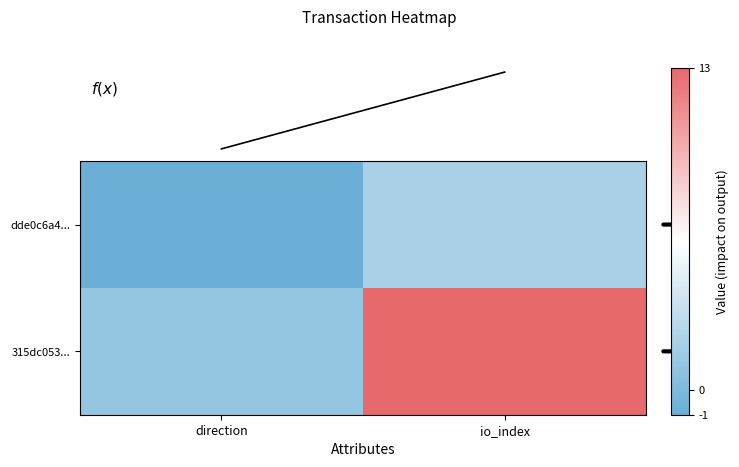

At io_index, list the series in order from smallest to largest.

dde0c6a4..., f(x), 315dc053...